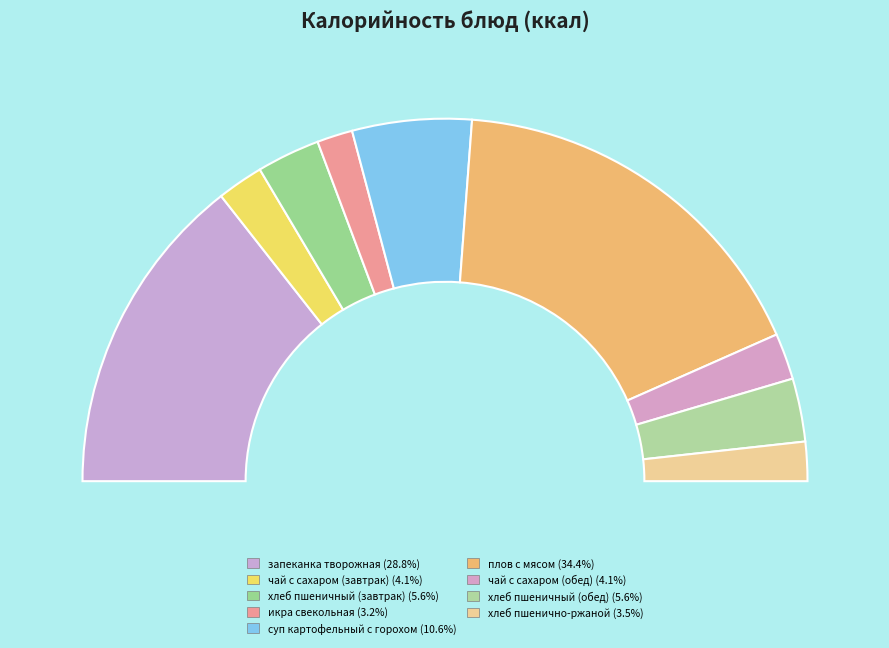

Rank the categories by value from highest to lowest.

плов с мясом, запеканка творожная, суп картофельный с горохом, хлеб пшеничный (завтрак), хлеб пшеничный (обед), чай с сахаром (завтрак), чай с сахаром (обед), хлеб пшенично-ржаной, икра свекольная